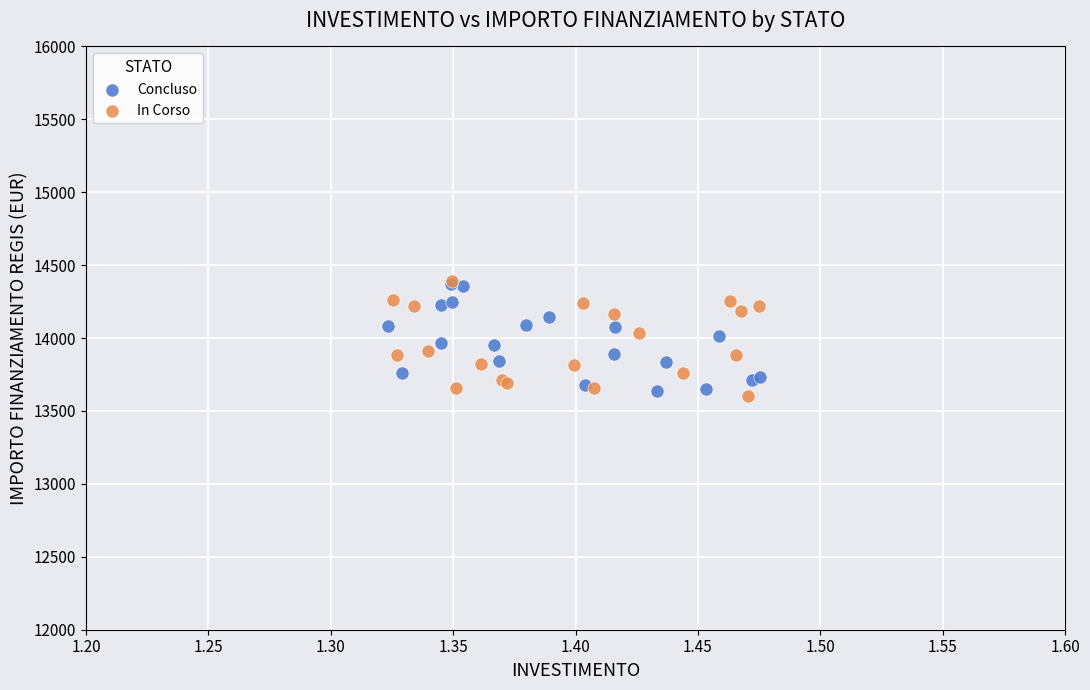

What are all the series names shown in the legend?

Concluso, In Corso